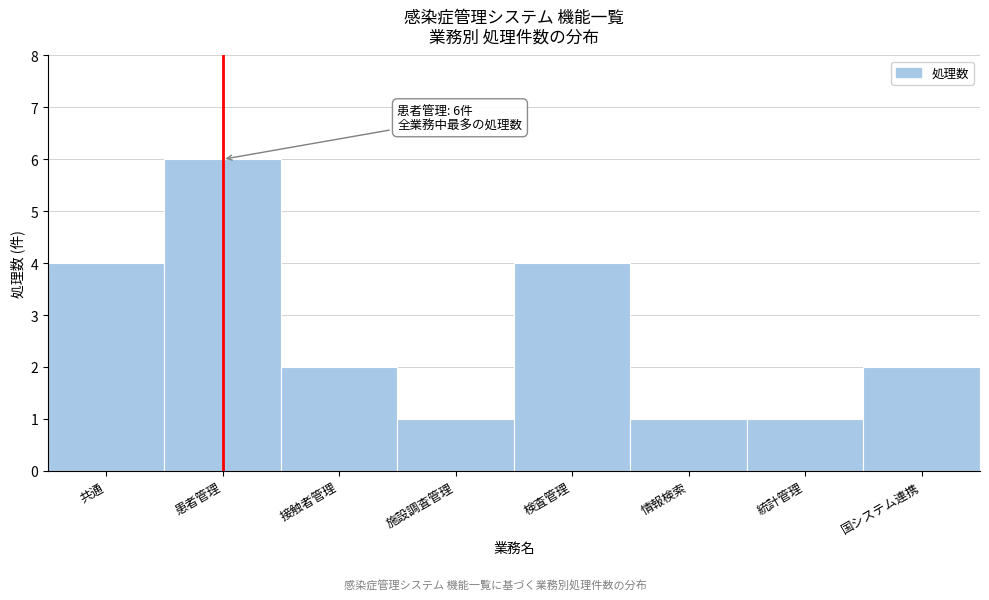

Reading right to left, extract all data points from this chart.

国システム連携=2	統計管理=1	情報検索=1	検査管理=4	施設調査管理=1	接触者管理=2	患者管理=6	共通=4